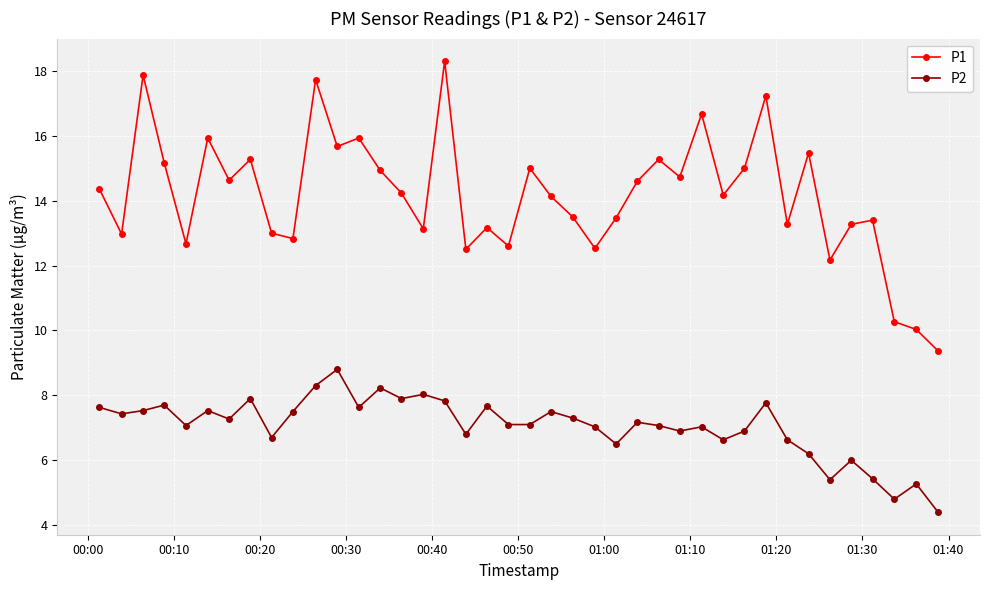

What is the difference between the maximum and minimum values in the P2 series?

4.4